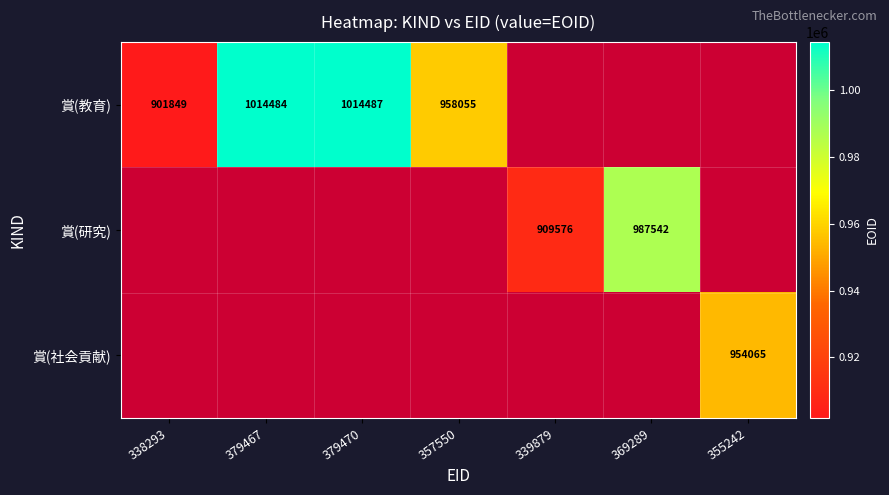

The 賞(教育) series shows 901849 at 338293. True or false?

True